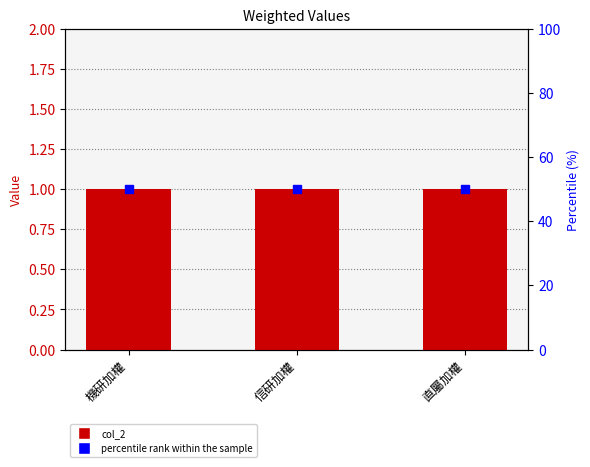

What is the sum of the col_2 values at 機研加權 and 信研加權?

2